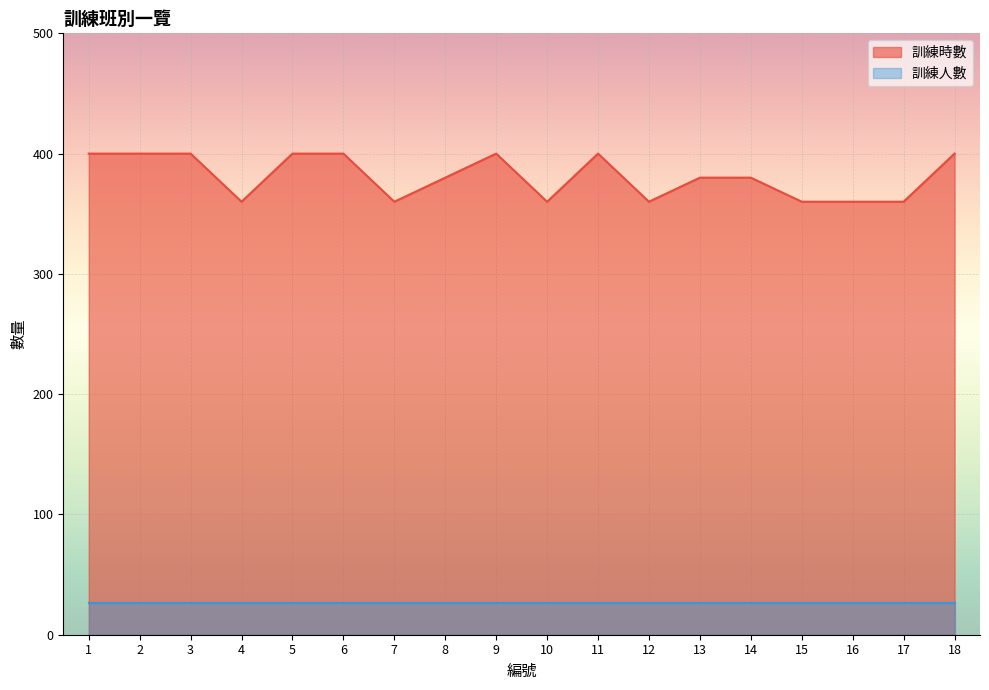

Which series has the widest spread of values?

訓練時數